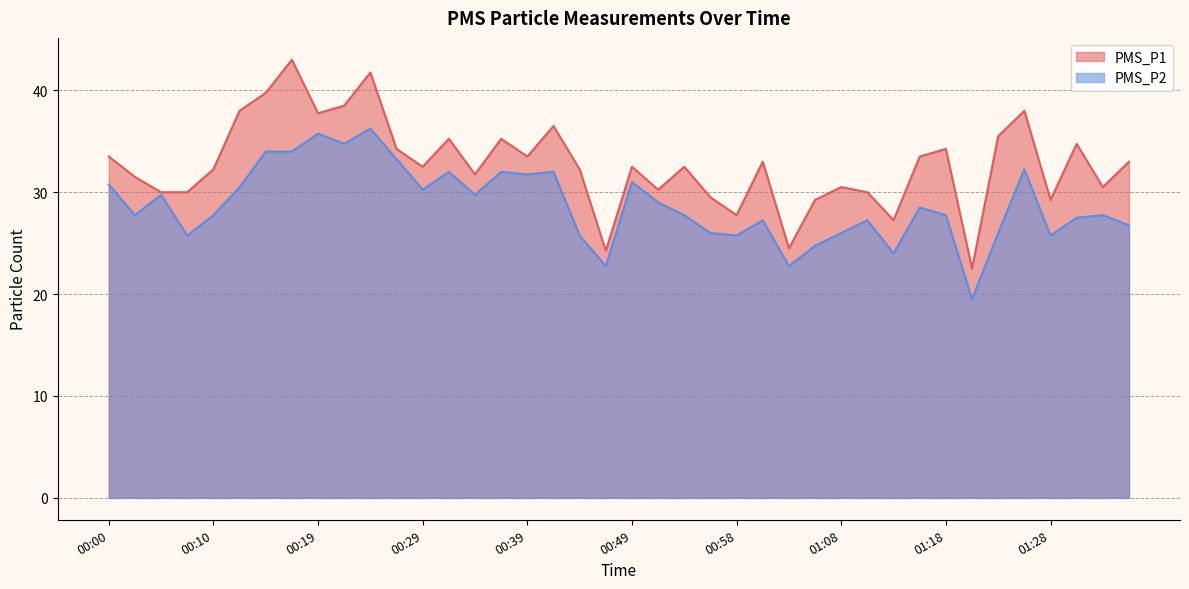

Which label corresponds to the smallest value in the chart?

01:20